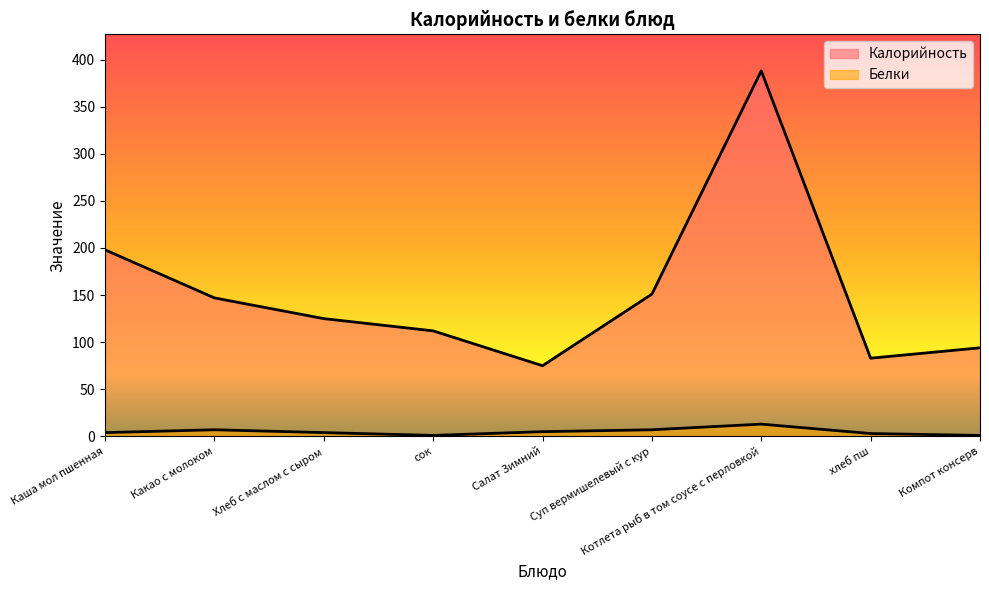

What is the total value across all series at Хлеб с маслом с сыром?

129